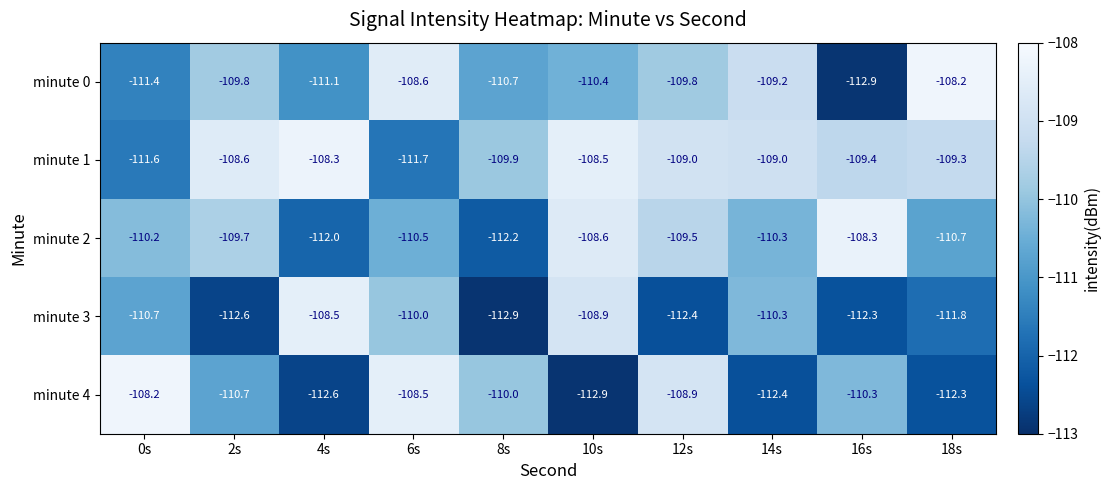

At which label is minute 3 closest to -110?

6s